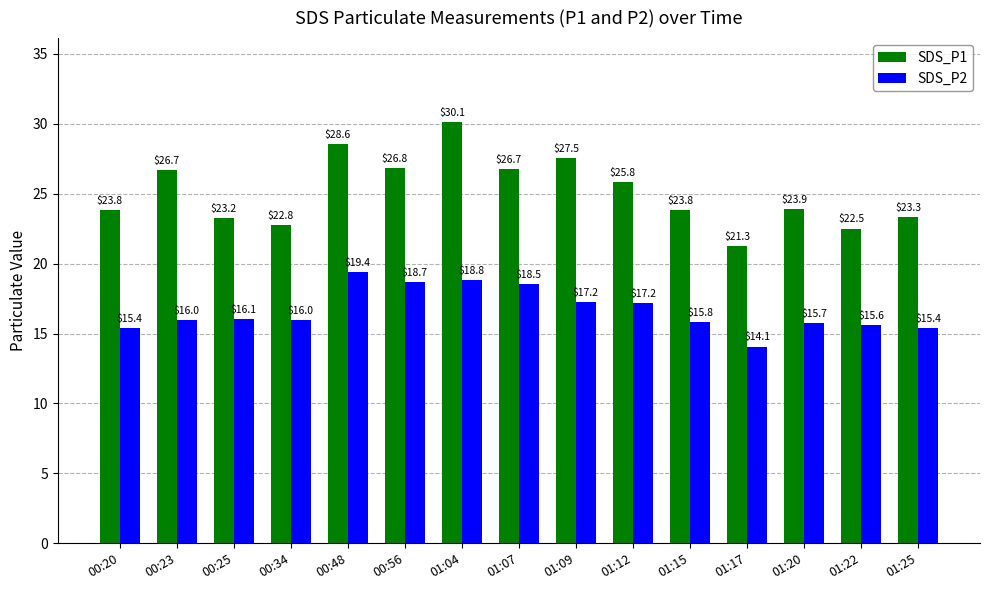

What position from the right is 00:25?

13